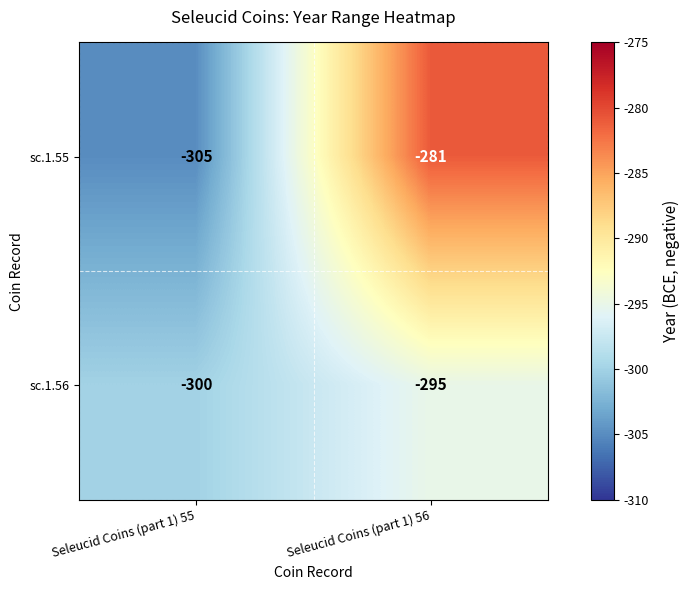

Reading left to right, extract all data points from this chart.

sc.1.55: -305	-281
sc.1.56: -300	-295